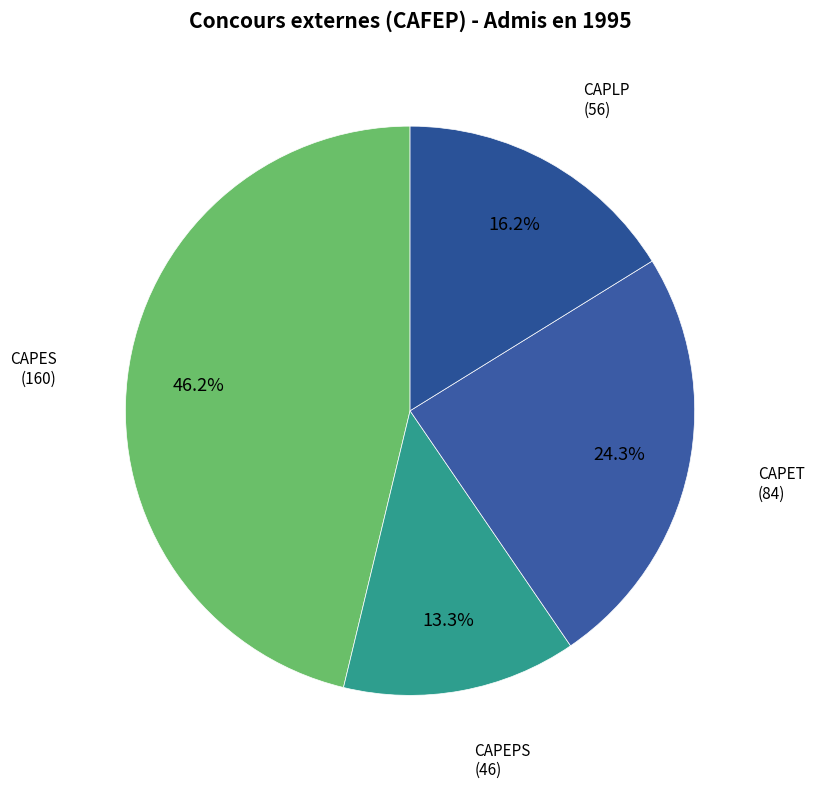

True or false: CAPLP accounts for 16% of the total.

True